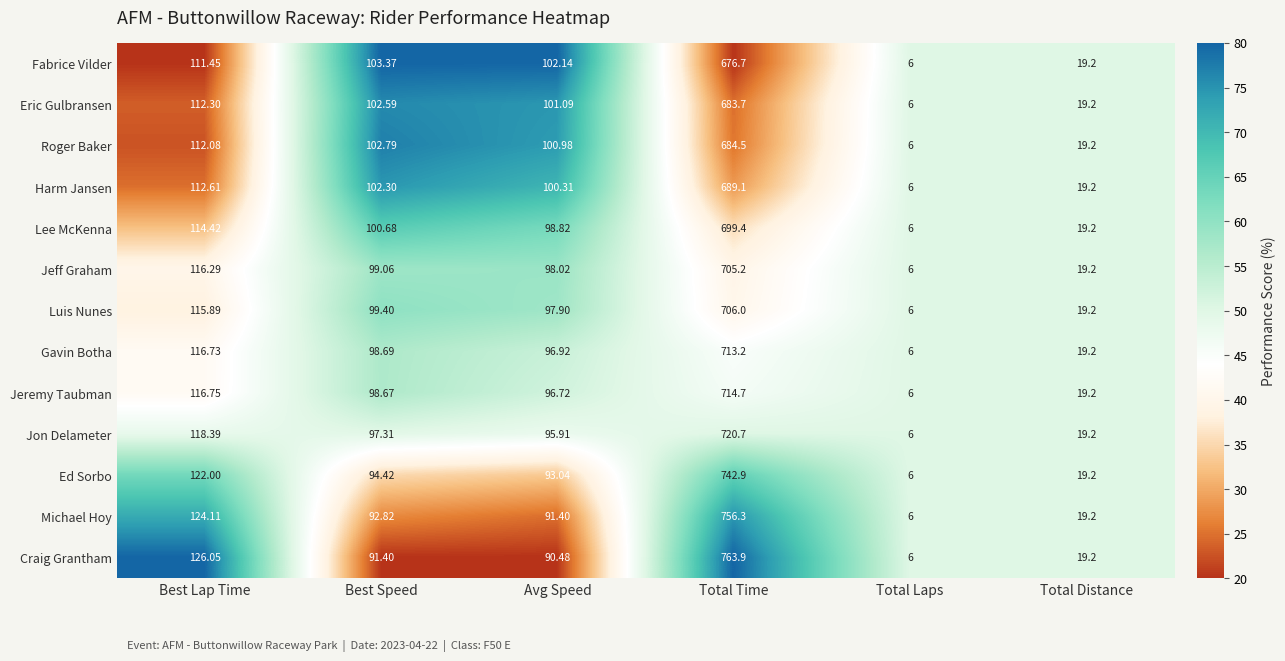

Rank the categories by Luis Nunes value from highest to lowest.

Total Time, Best Lap Time, Best Speed, Avg Speed, Total Distance, Total Laps